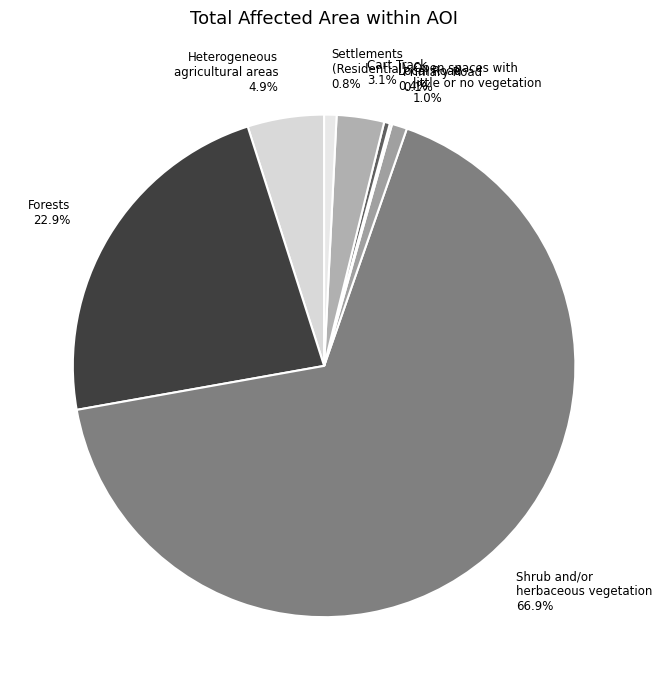

Is there a majority slice in this chart?

Yes